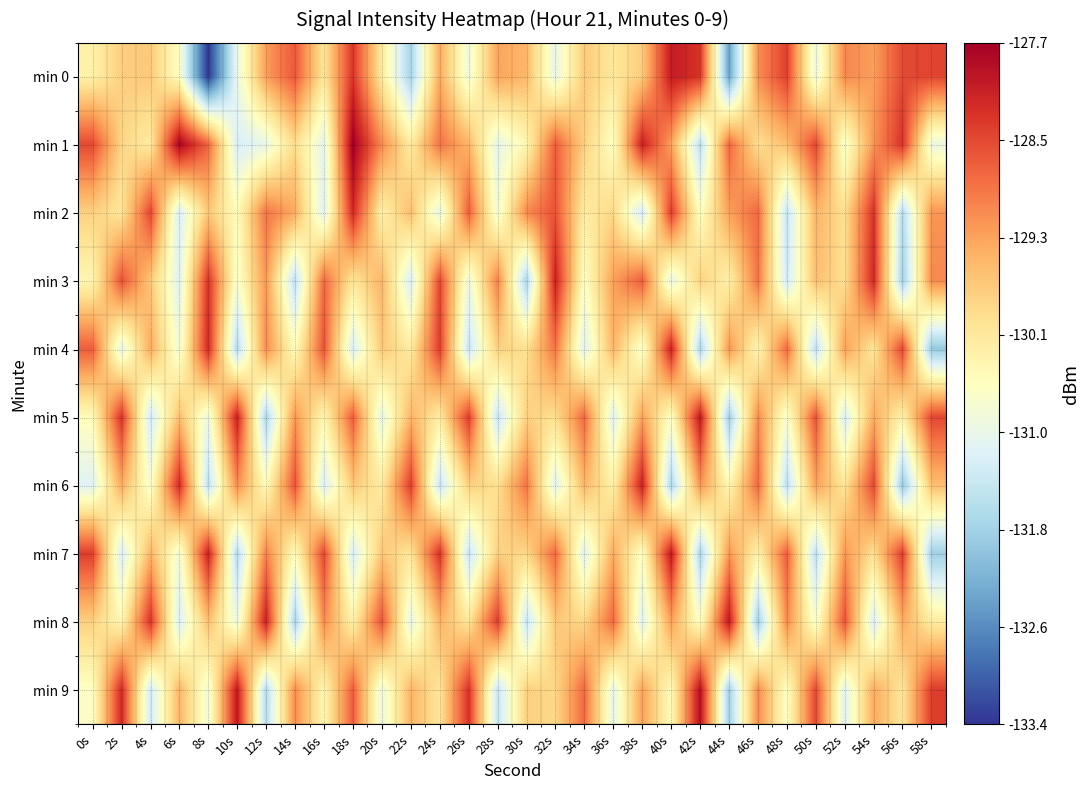

Which category has the lowest value across all series?

8s